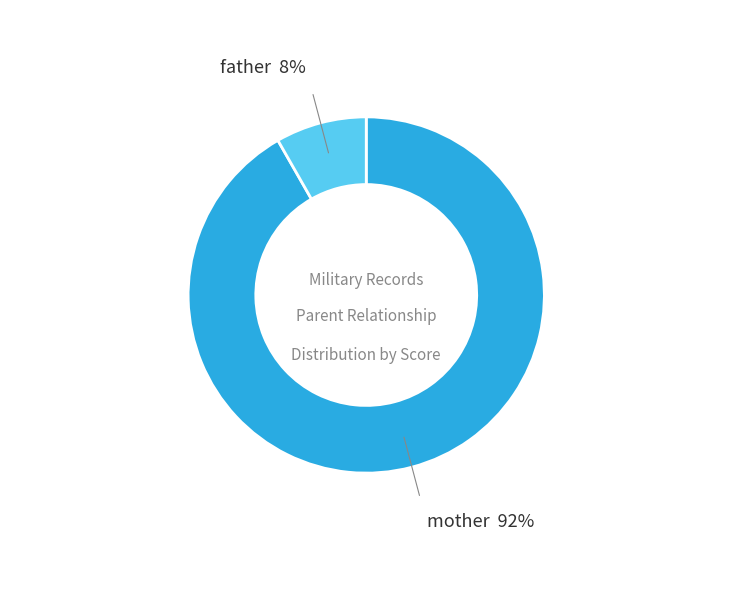

What is the largest slice in the pie chart?

mother